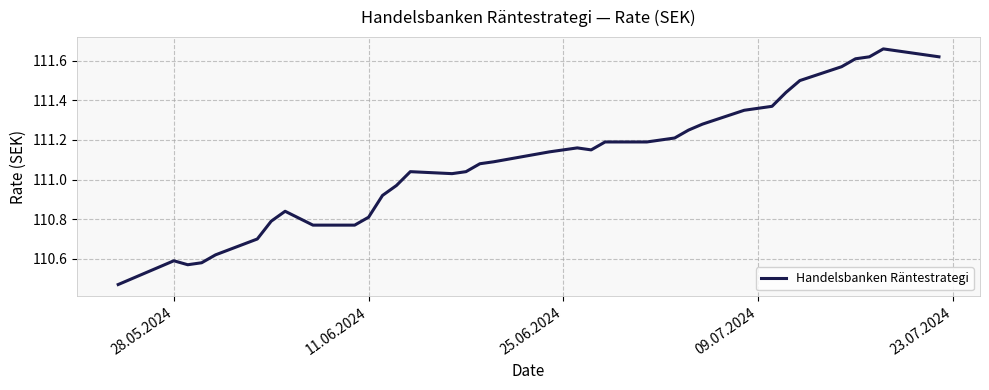

What is the difference between the maximum and minimum values?

1.2